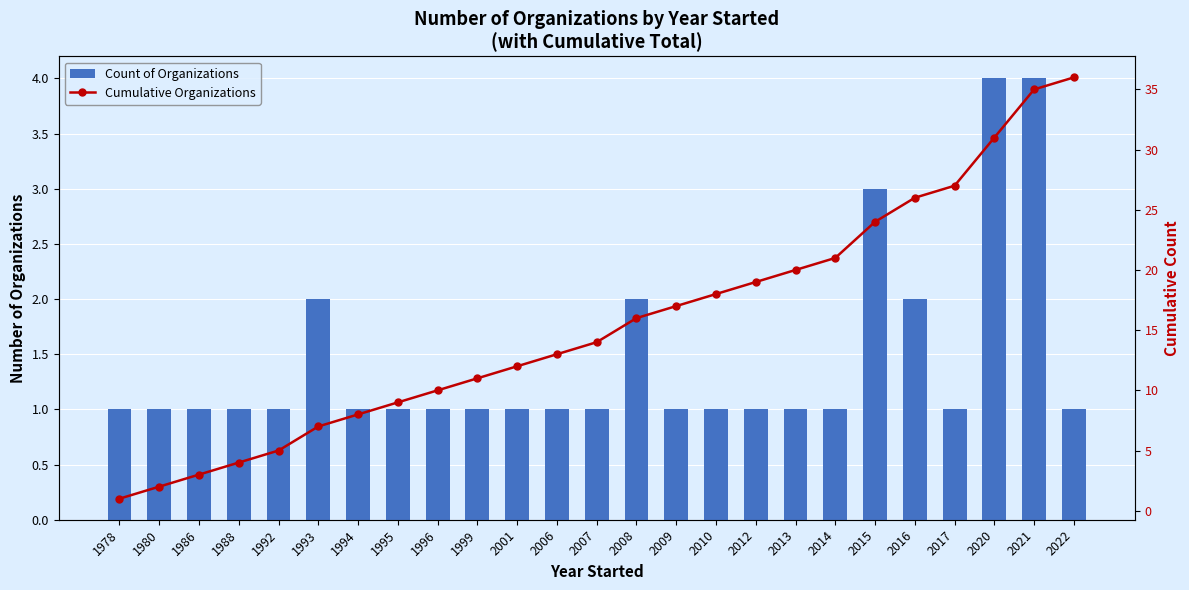

Reading right to left, transcribe all the data shown in this chart.

Count of Organizations: 1	4	4	1	2	3	1	1	1	1	1	2	1	1	1	1	1	1	1	2	1	1	1	1	1
Cumulative Organizations: 36	35	31	27	26	24	21	20	19	18	17	16	14	13	12	11	10	9	8	7	5	4	3	2	1